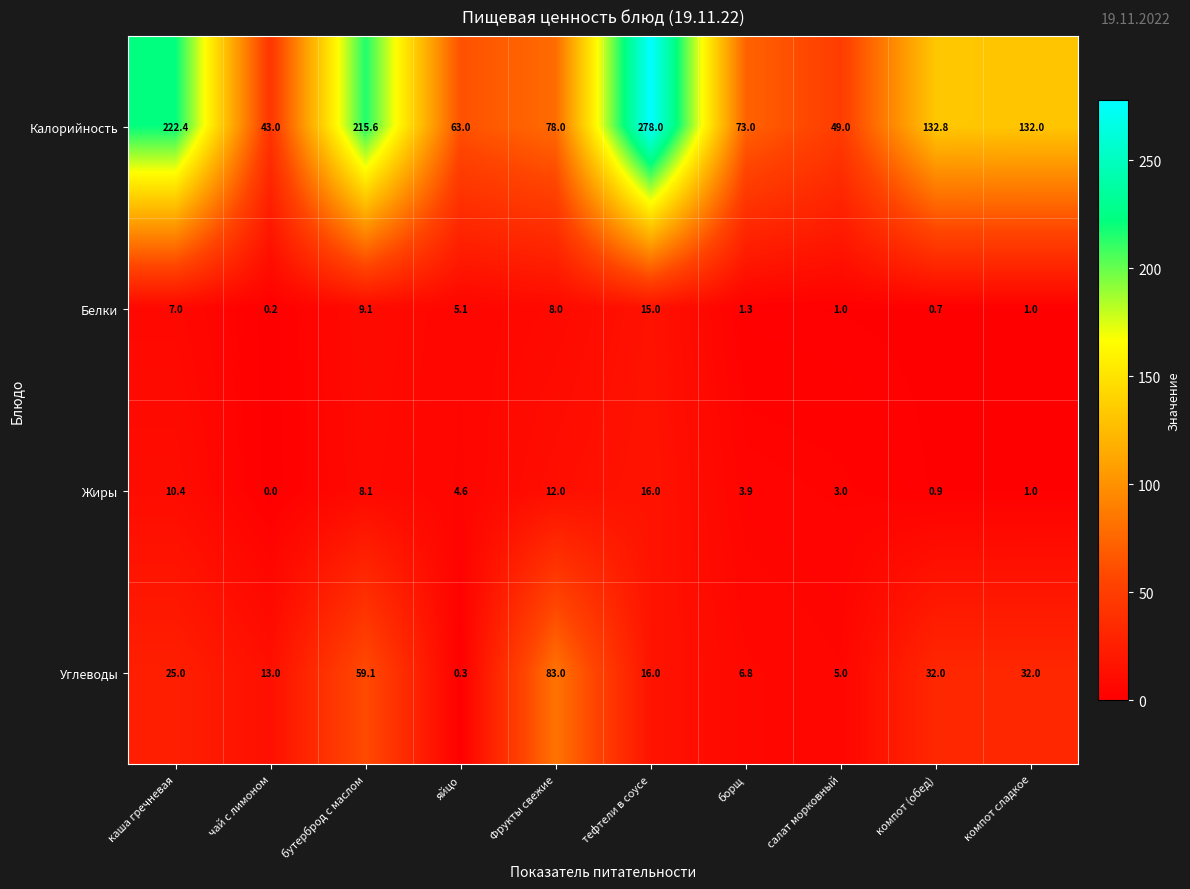

Which series changed the most between бутерброд с маслом and салат морковный?

Калорийность